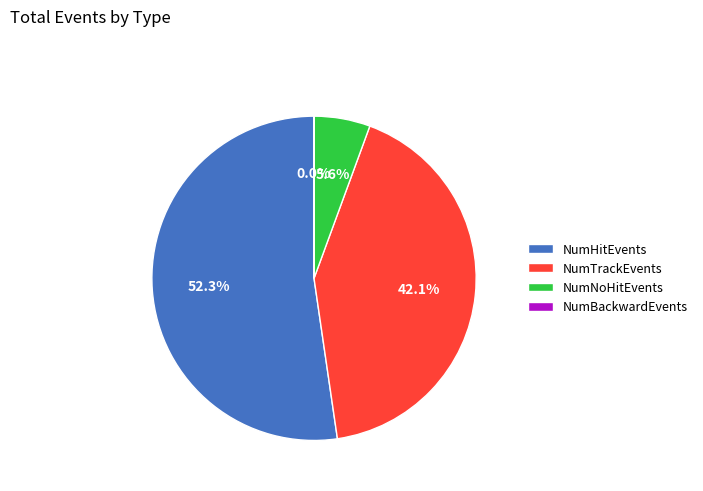

Does NumNoHitEvents represent more than half of the total?

No